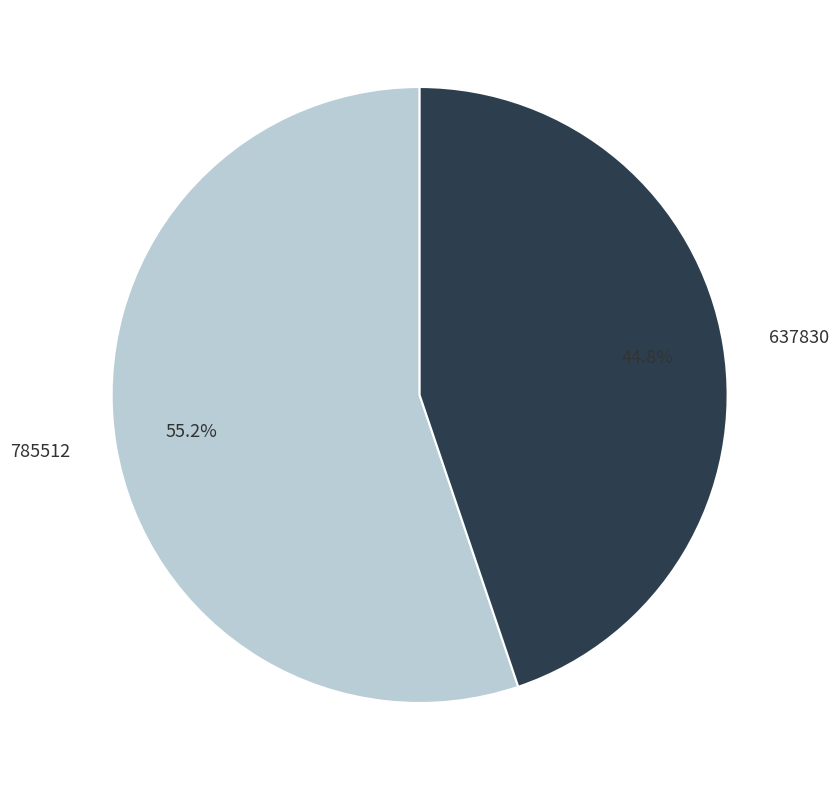

The 785512 slice represents 55% of the pie. True or false?

True